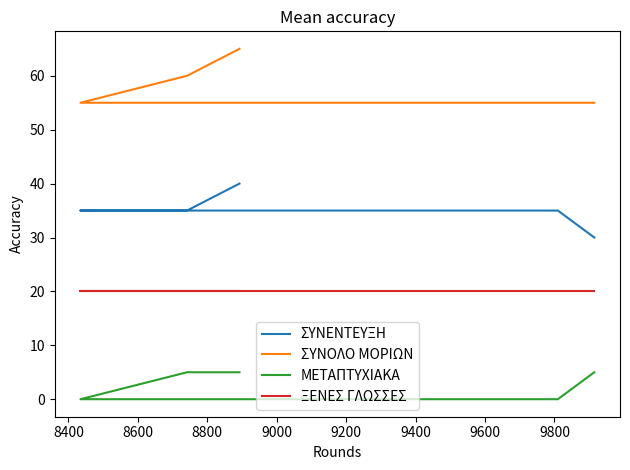

What is the total value across all series at 9200?

110